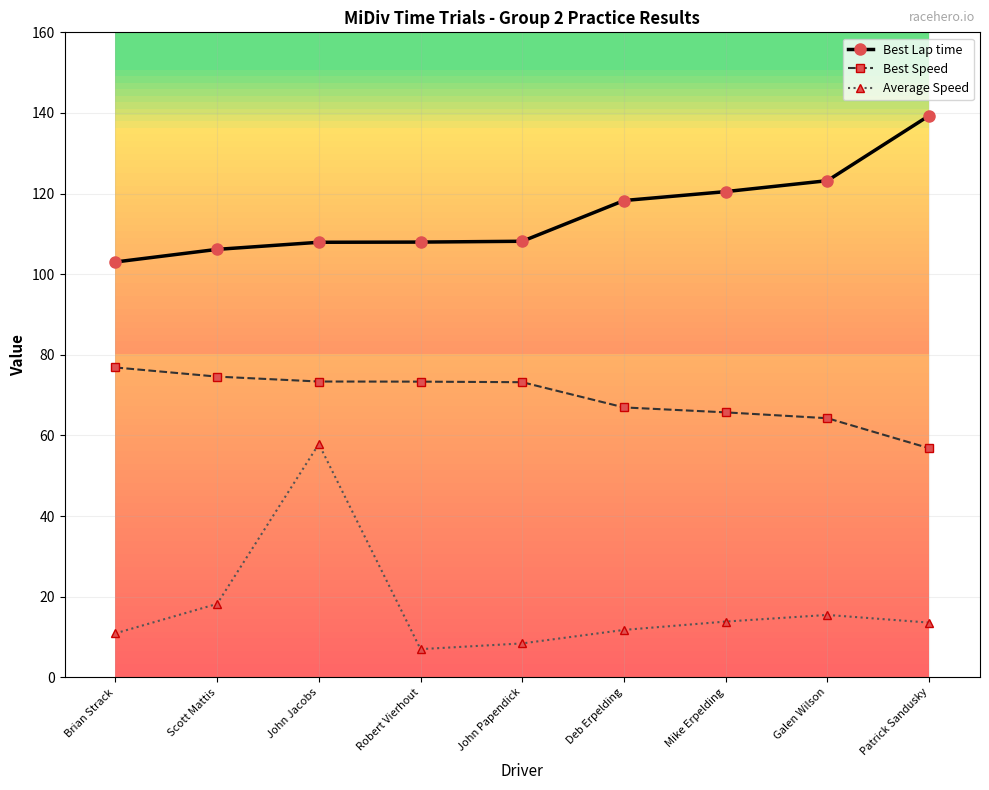

At John Jacobs, list the series in order from largest to smallest.

Best Lap time, Best Speed, Average Speed